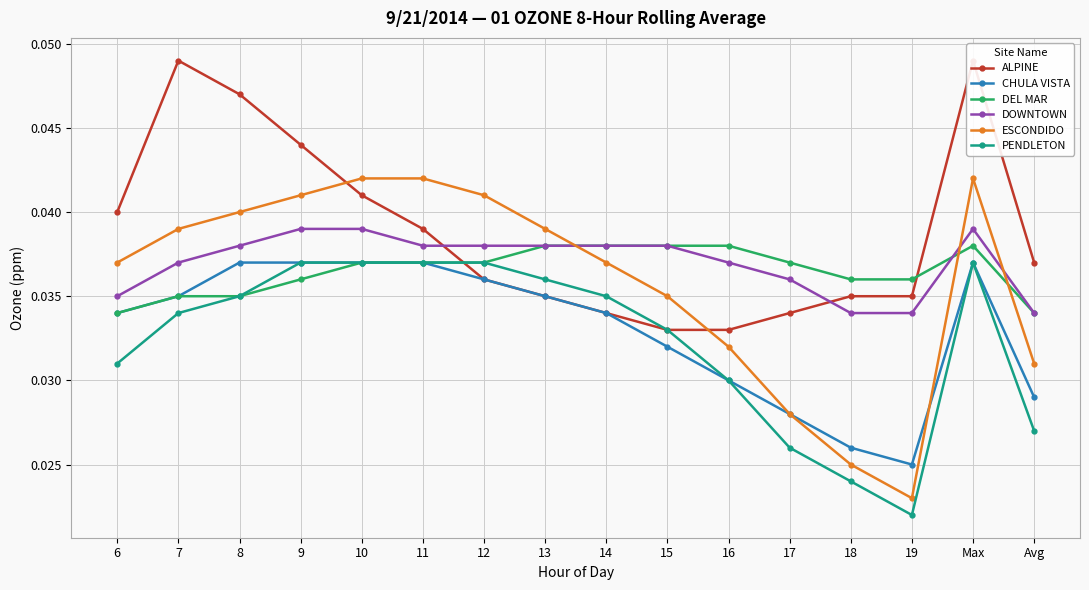

True or false: DEL MAR has more than 0 points higher than both neighbors.

True